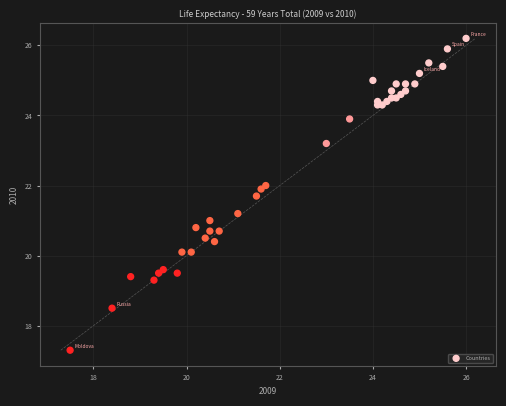

What is the range of Y values (max minus min)?

8.9